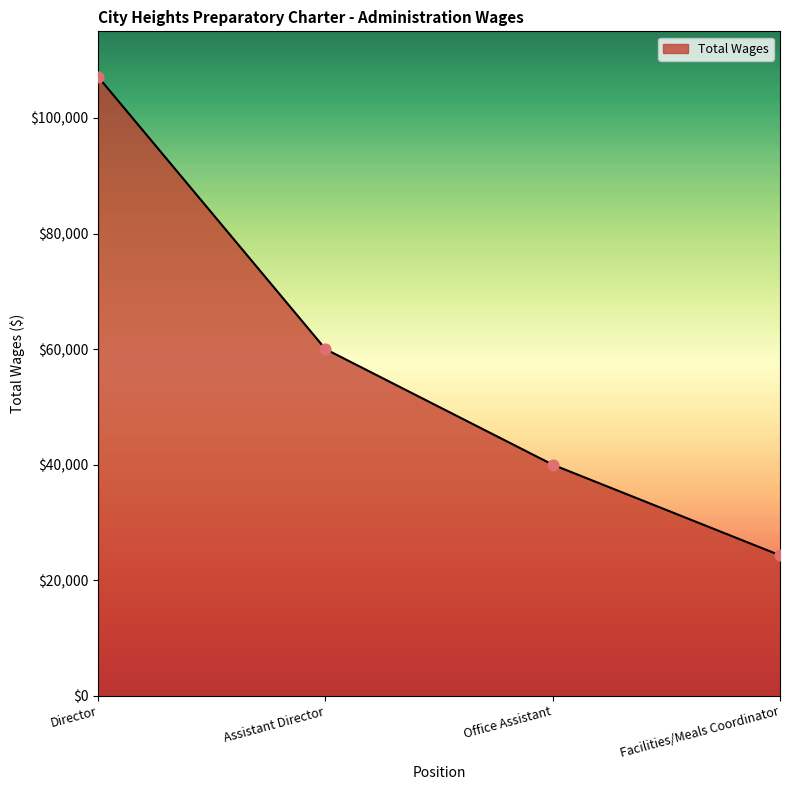

What is the ratio of the value at Facilities/Meals Coordinator to the value at Director?

0.2